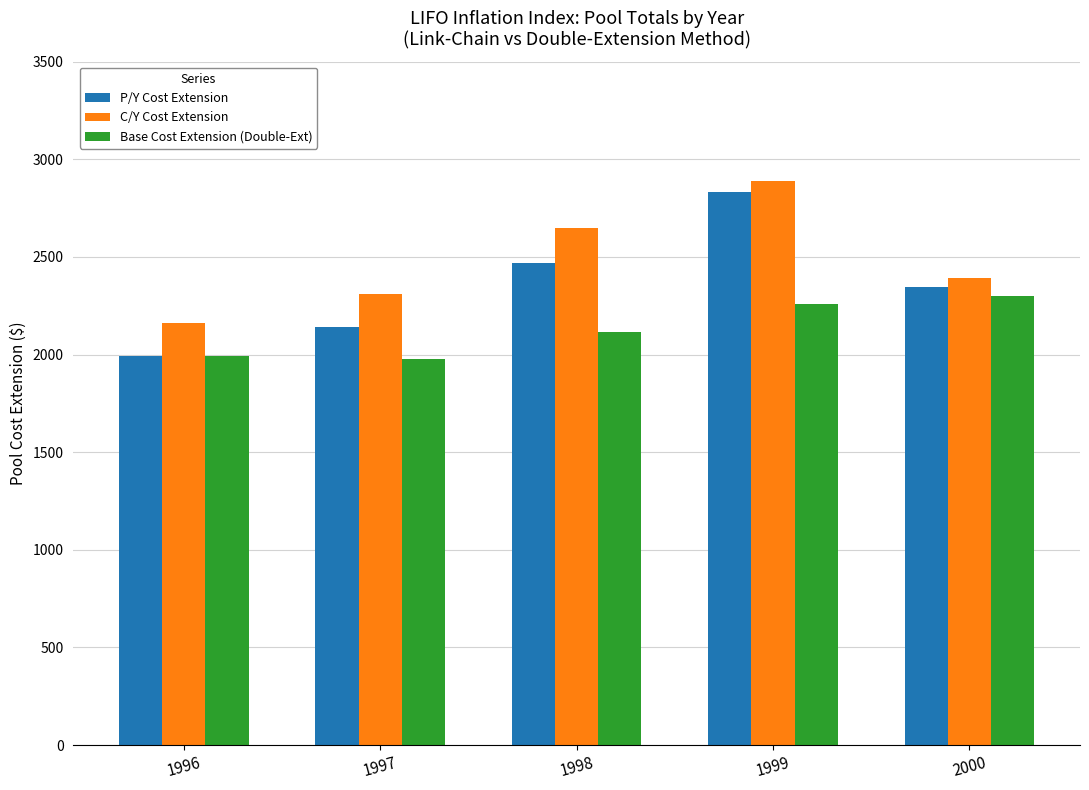

List the series in order of their peak value, lowest first.

Base Cost Extension (Double-Ext), P/Y Cost Extension, C/Y Cost Extension